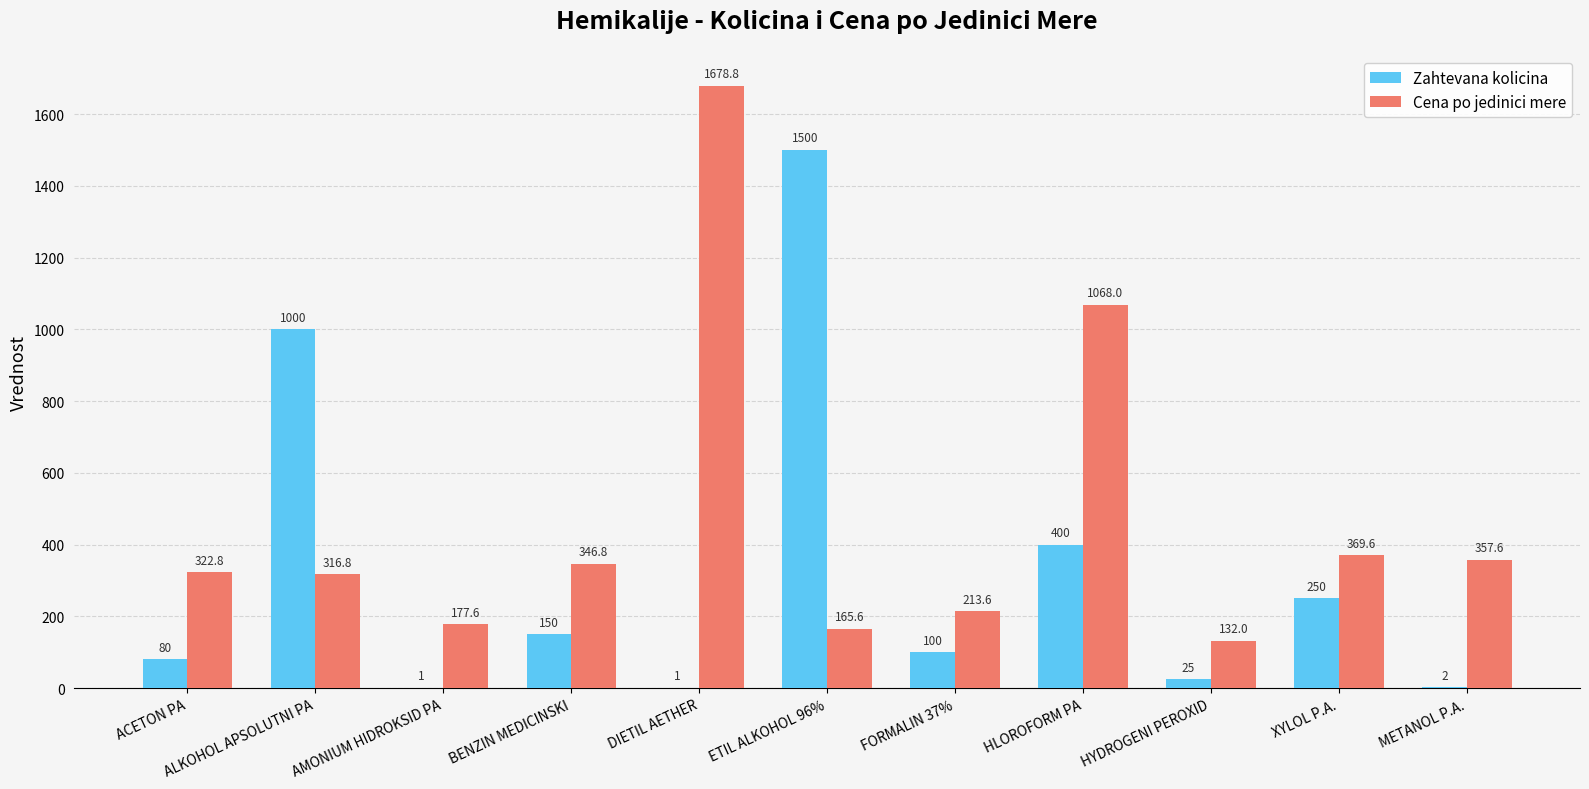

Is it true that Zahtevana kolicina equals 136.9 at ACETON PA?

False